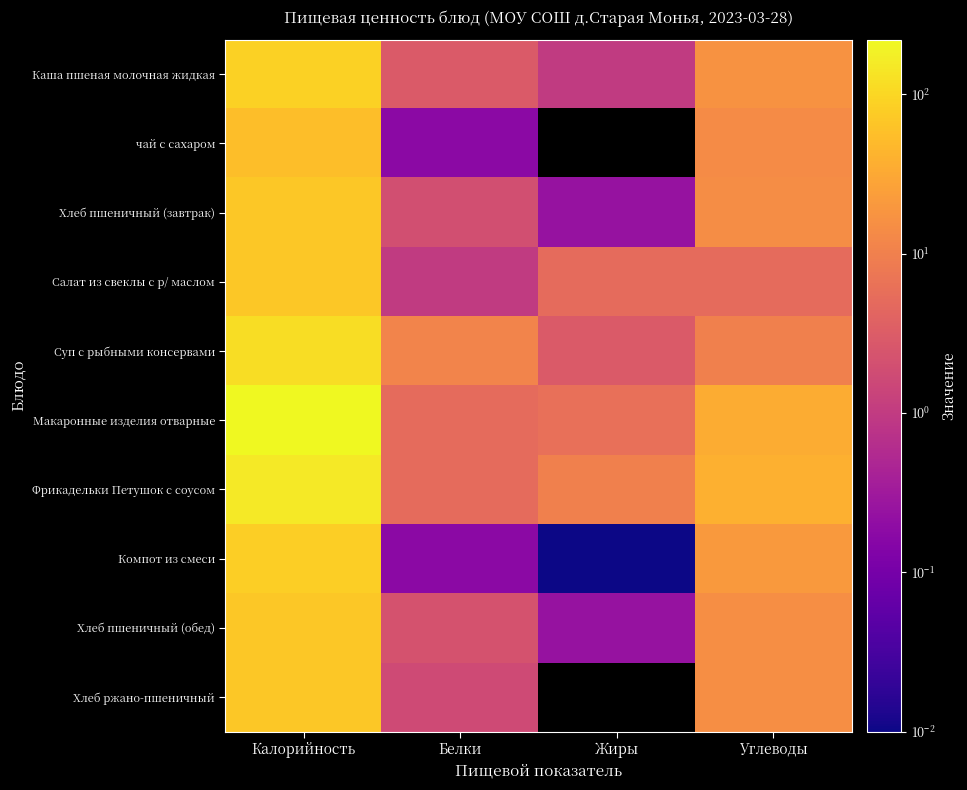

List the series in order of their peak value, highest first.

Макаронные изделия отварные, Фрикадельки Петушок с соусом, Суп с рыбными консервами, Каша пшеная молочная жидкая, Компот из смеси, Хлеб пшеничный (обед), Хлеб пшеничный (завтрак), Хлеб ржано-пшеничный, Салат из свеклы с р/ маслом, чай с сахаром